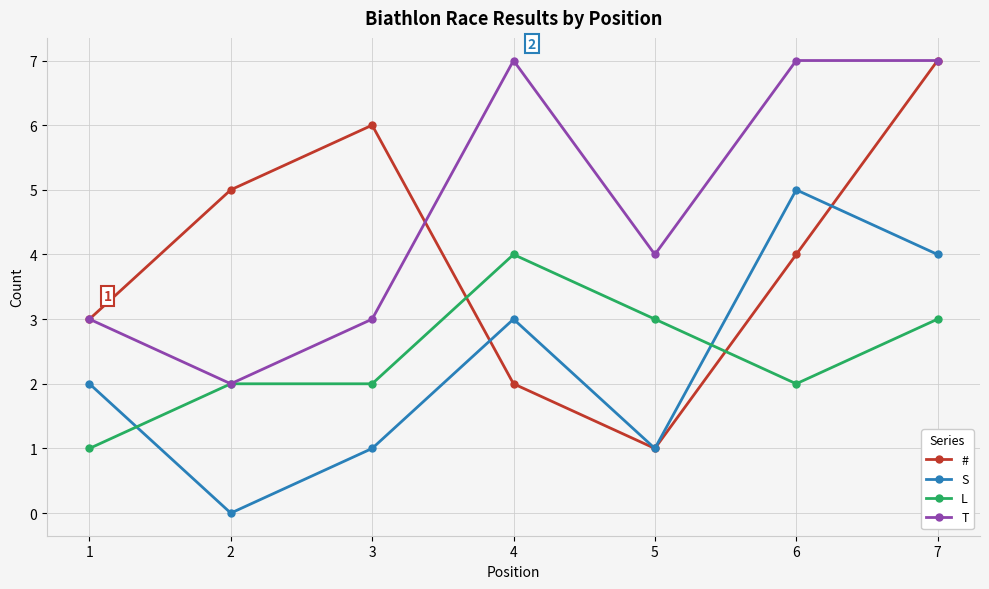

Read the # value at 4.

2